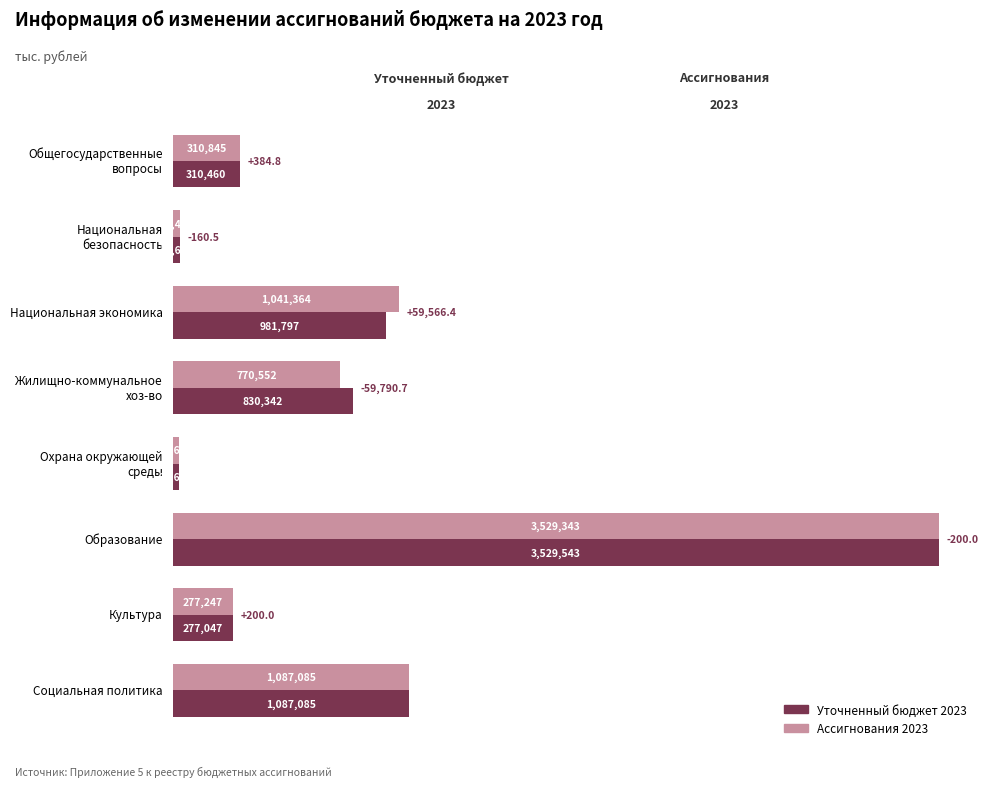

Reading left to right, list all the values displayed in this chart.

Уточненный бюджет 2023: 310460.4	33622.3	981797.3	830342.3	26672.7	3529542.8	277046.8	1087084.9
Ассигнования 2023: 310845.2	33461.8	1041363.7	770551.6	26672.7	3529342.8	277246.8	1087084.9